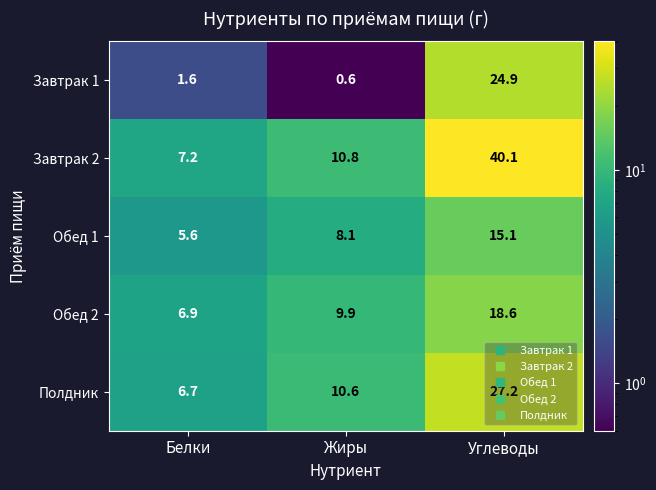

At which label does Полдник reach its peak?

Углеводы